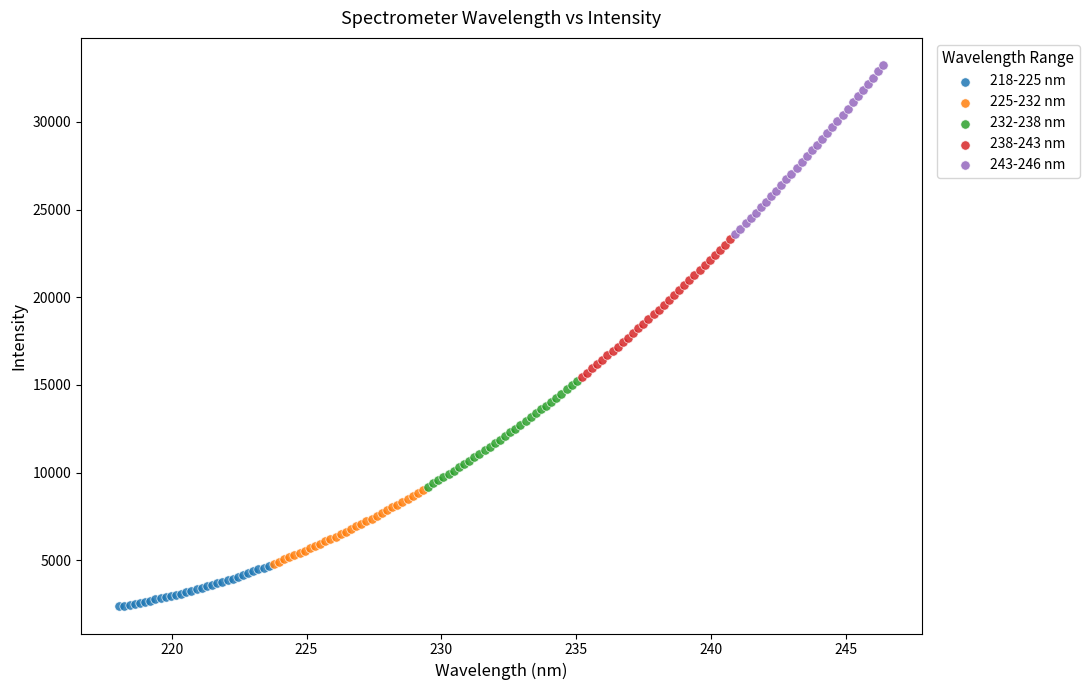

Which series reaches the minimum Y coordinate?

218-225 nm